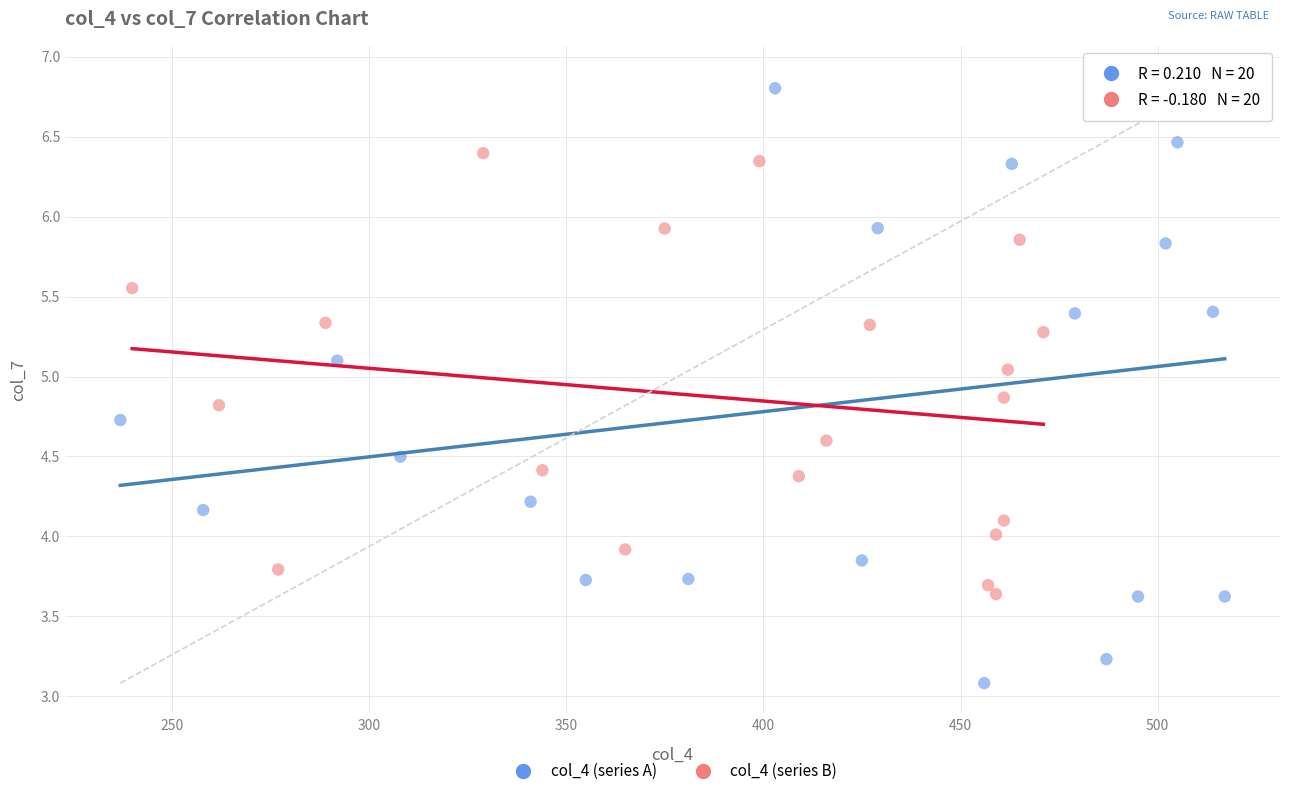

Which series reaches the maximum Y coordinate?

col_4 (series A)